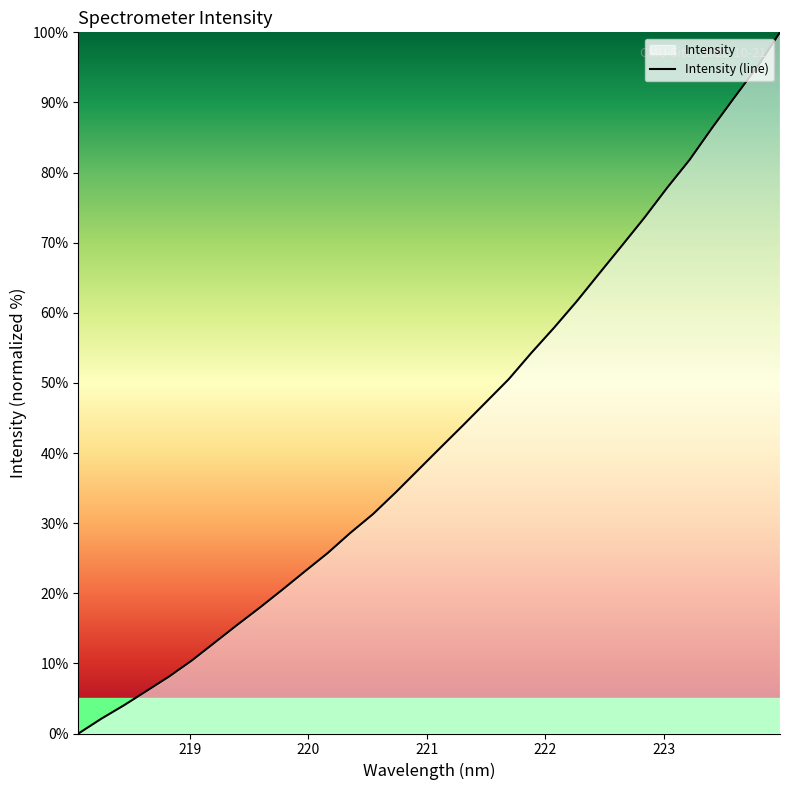

Count the number of data series in this chart.

1